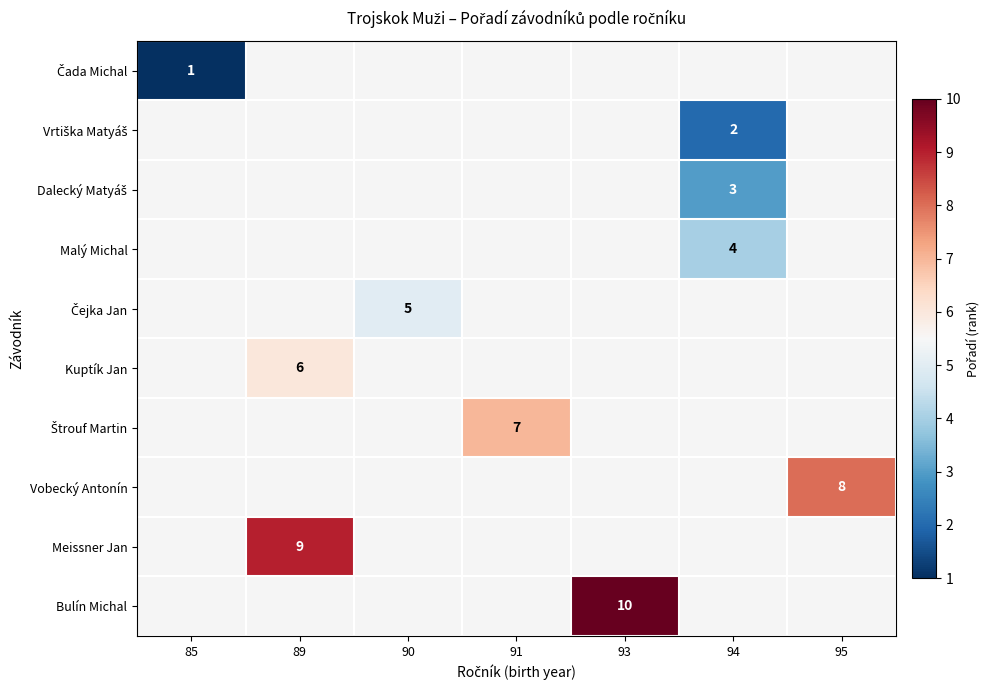

Is it true that Kuptík Jan equals 6 at 89?

True